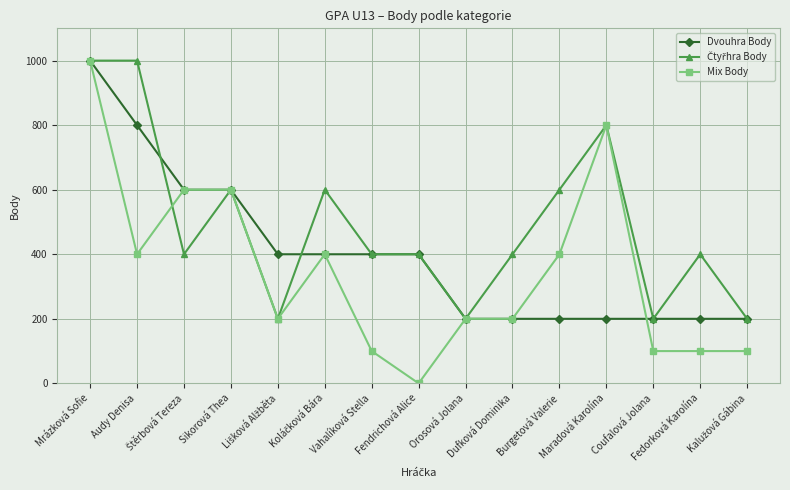

What is the maximum value shown in the chart?

1000